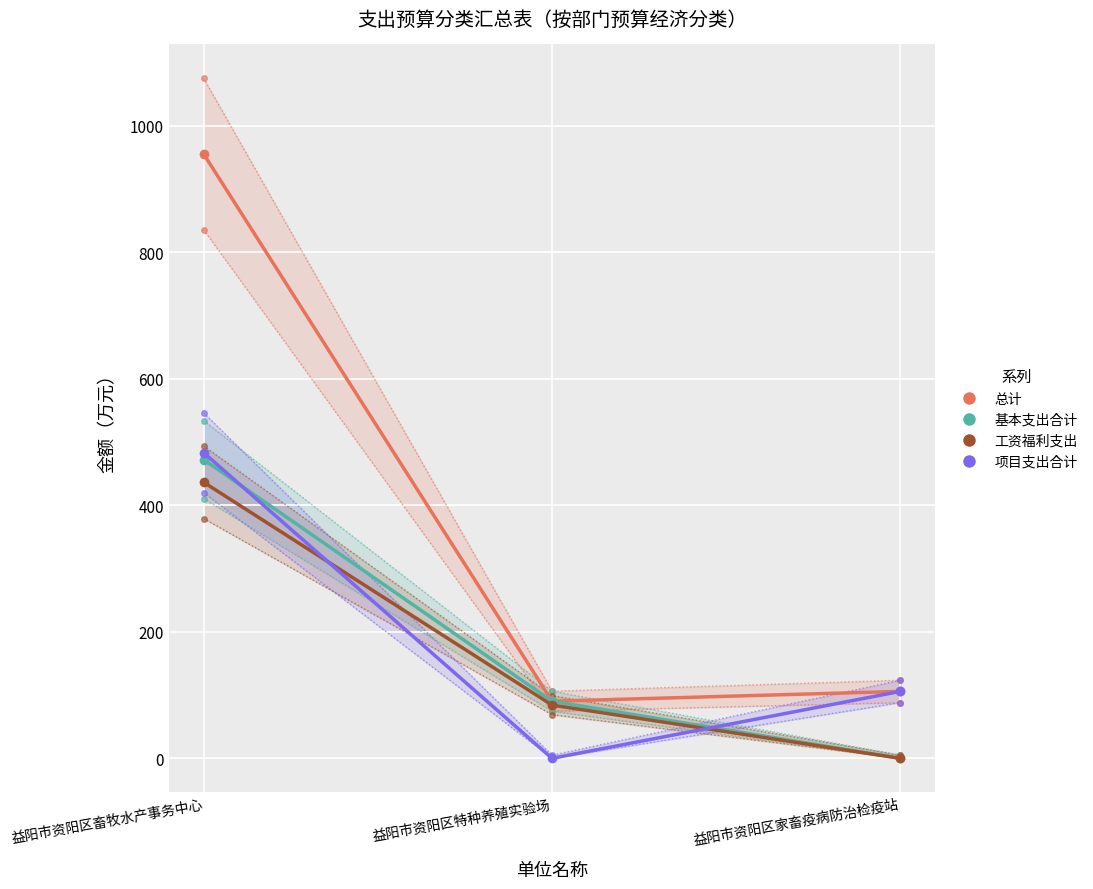

What is the difference between the highest and lowest values at 益阳市资阳区特种养殖实验场?

90.3